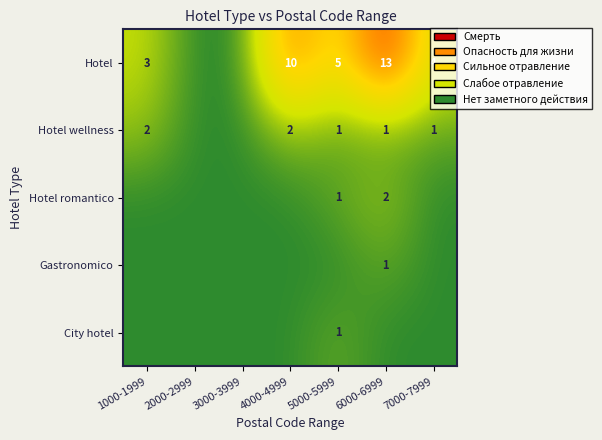

The value of Hotel at 7000-7999 is 5. True or false?

False